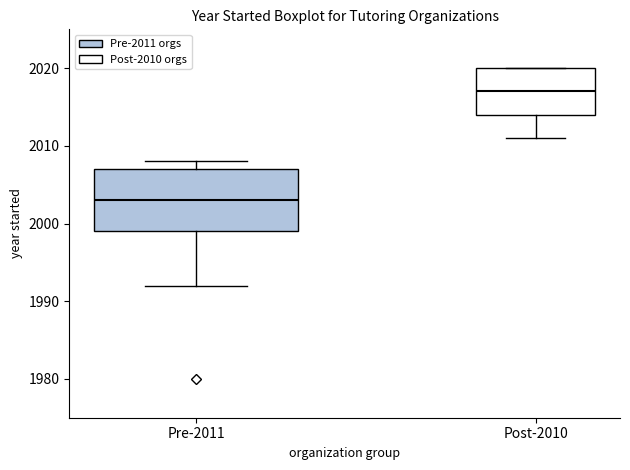

Reading left to right, transcribe this box plot: for each box, give where its median line is, the range the box spans, and where its two whiskers end, as read against the y-axis. The values are not printed on the chart, so give them approximately, as read against the axis.

Pre-2011: median 2003, box 1999 to 2007, whiskers 1992 to 2008
Post-2010: median 2017, box 2014 to 2020, whiskers 2011 to 2020